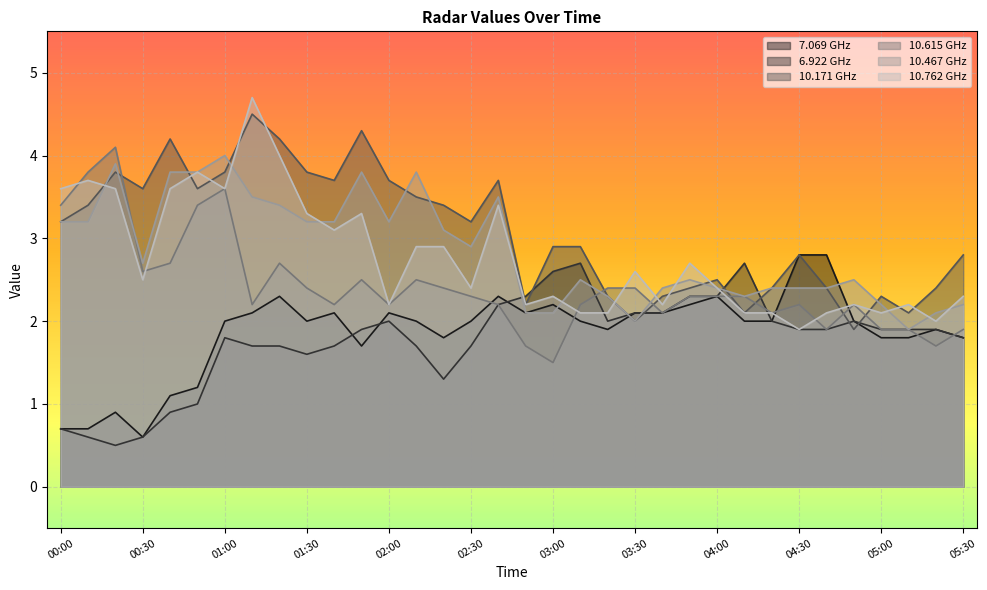

What is the lowest value of the 10.171 series?

1.9